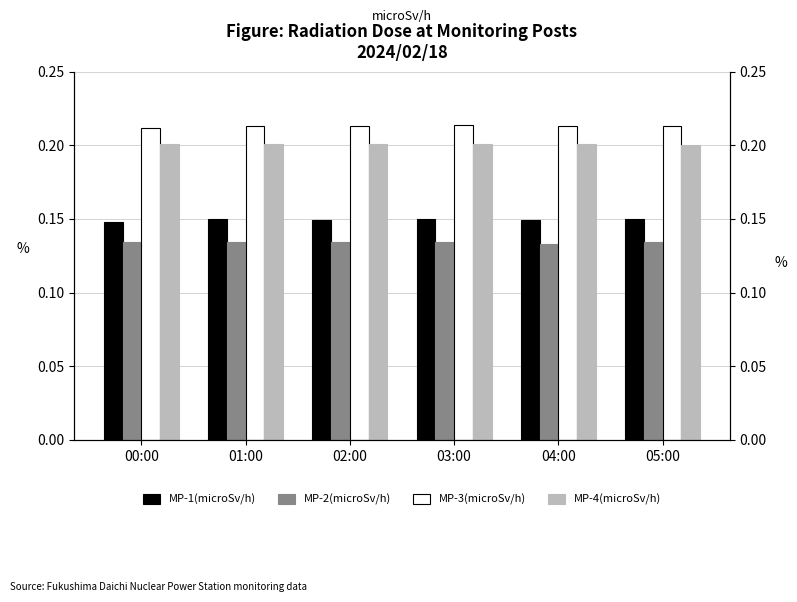

Count the MP-4(microSv/h) values in the range 0 to 1.

6